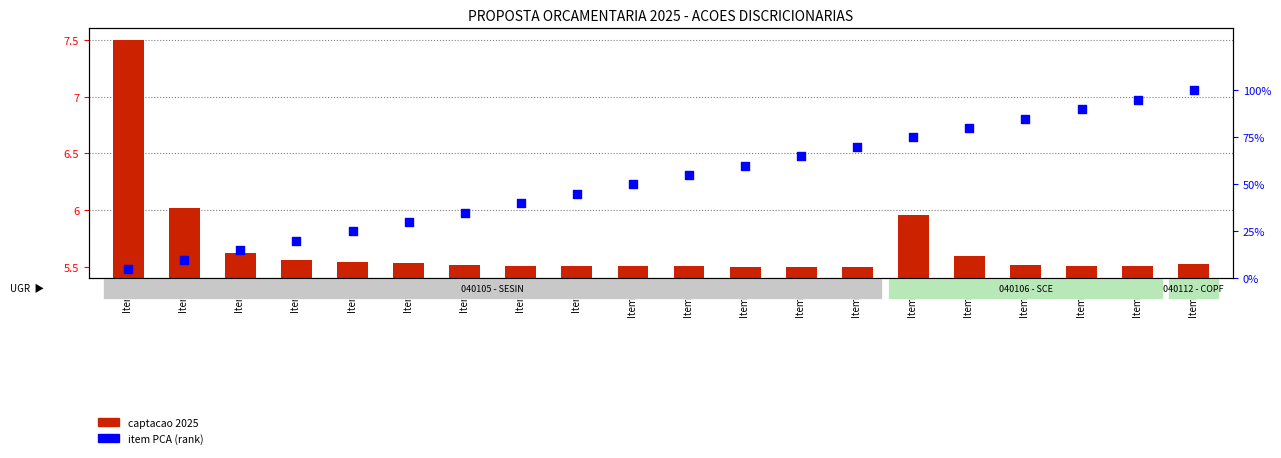

Is the value of item PCA (rank) at Item 18 greater than the value of captacao 2025 at Item 13?

Yes